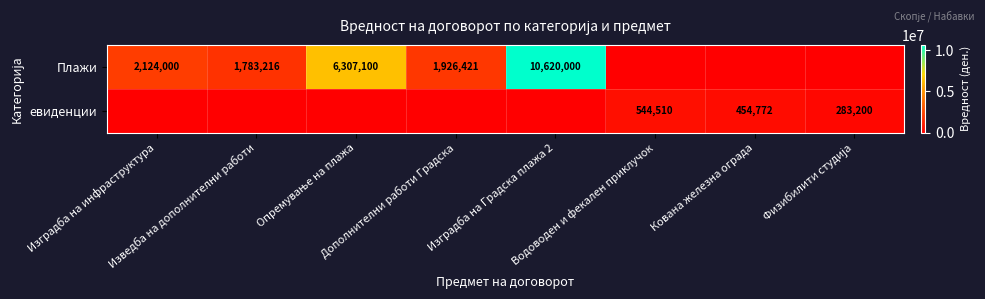

List the labels in order of Плажи value, largest first.

Изградба на Градска плажа 2, Опремување на плажа, Изградба на инфраструктура, Дополнителни работи Градска, Изведба на дополнителни работи, Водоводен и фекален приклучок, Кована железна ограда, Физибилити студија